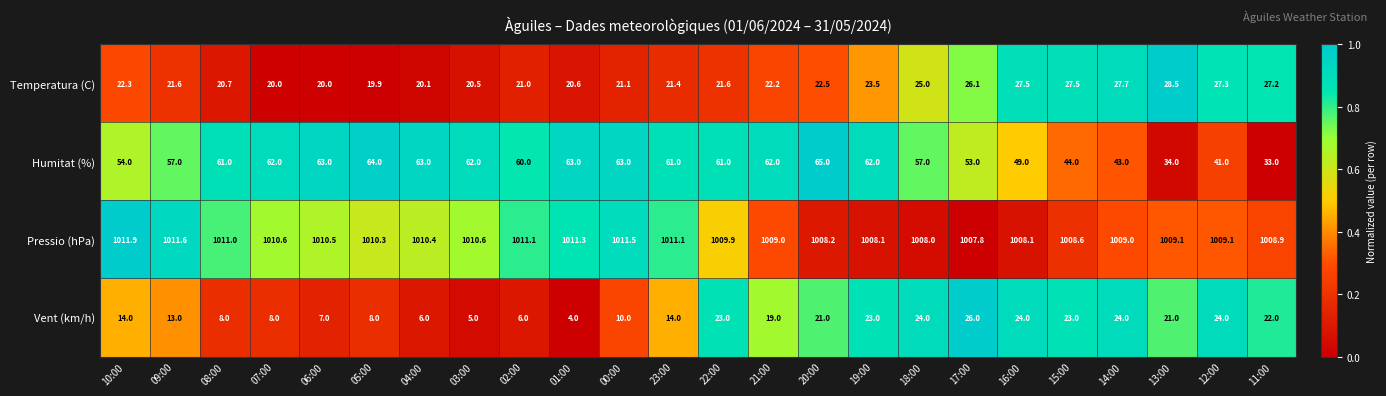

What is the difference between the highest and lowest values at 05:00?

1002.3